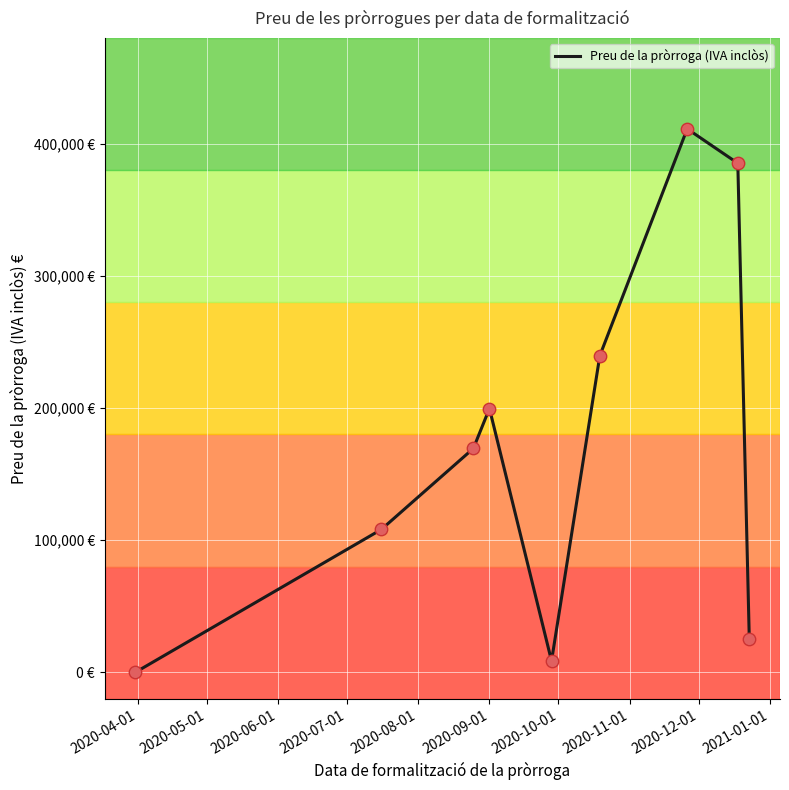

Does the chart have visible grid lines?

Yes